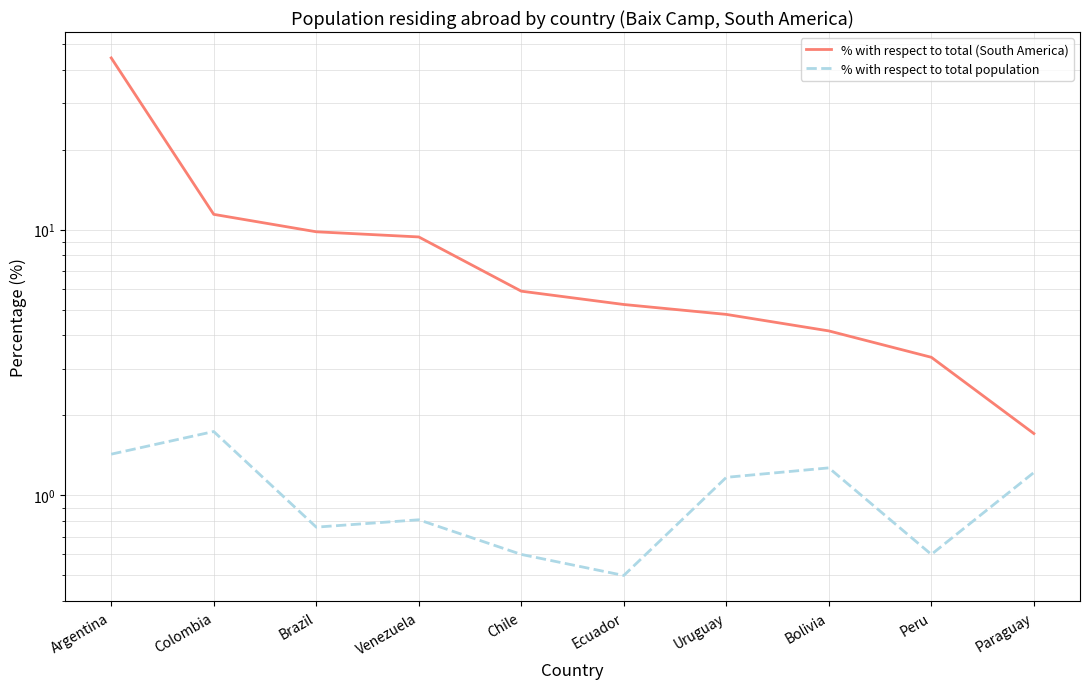

What is the maximum value for % with respect to total (South America)?

44.3